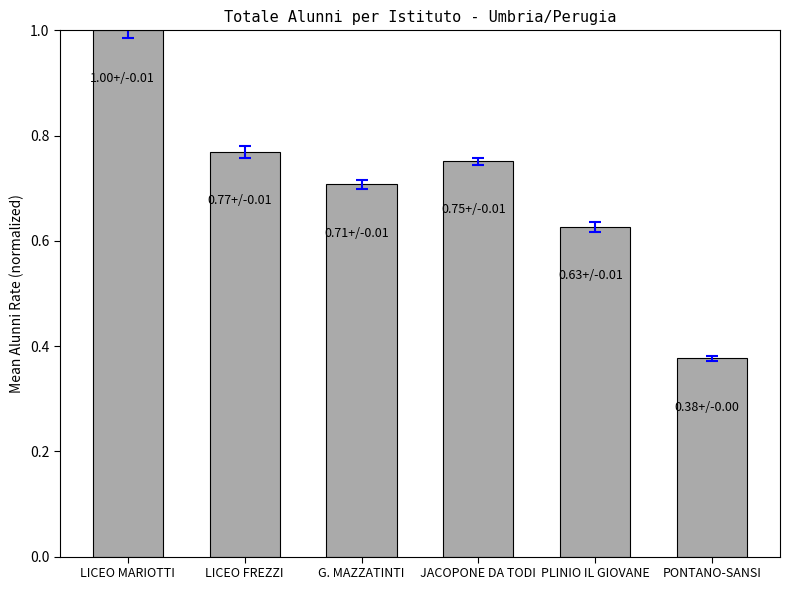

How many categories are shown in the chart?

6